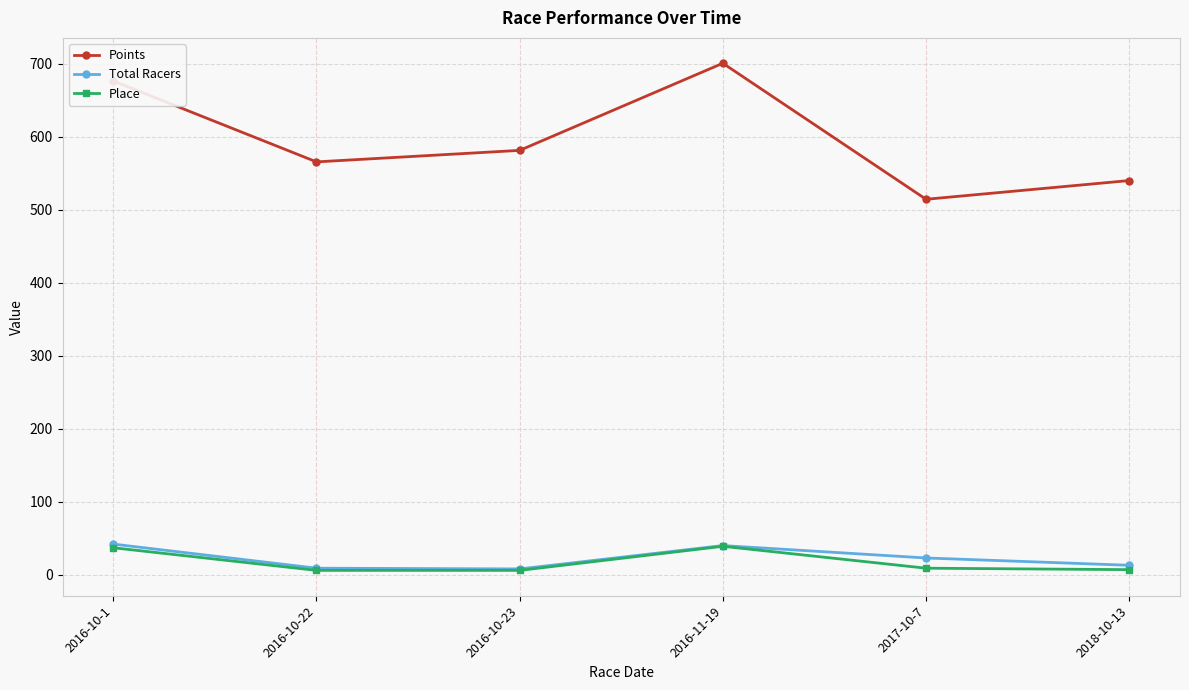

How many values in the Total Racers series are below 23?

3